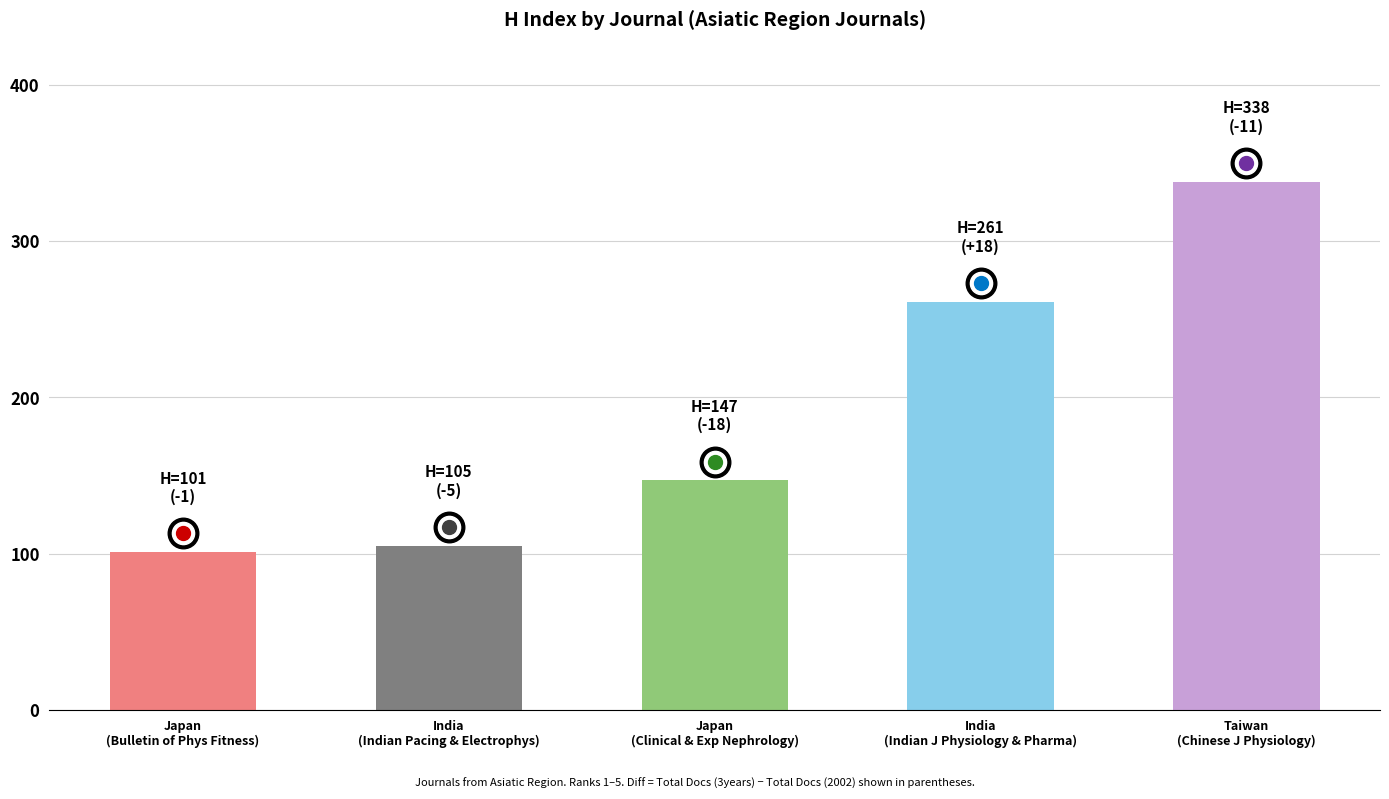

What is the difference between the maximum and minimum values?

237